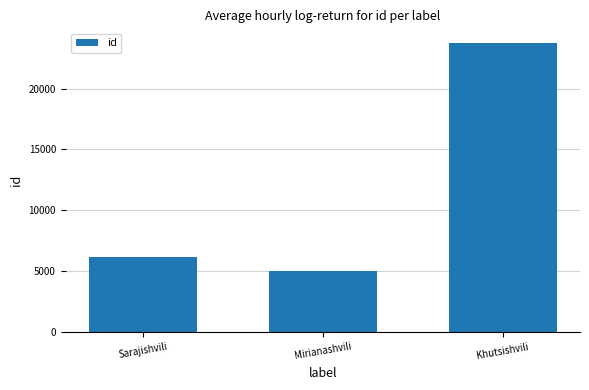

Which category has the lowest value across all series?

Mirianashvili